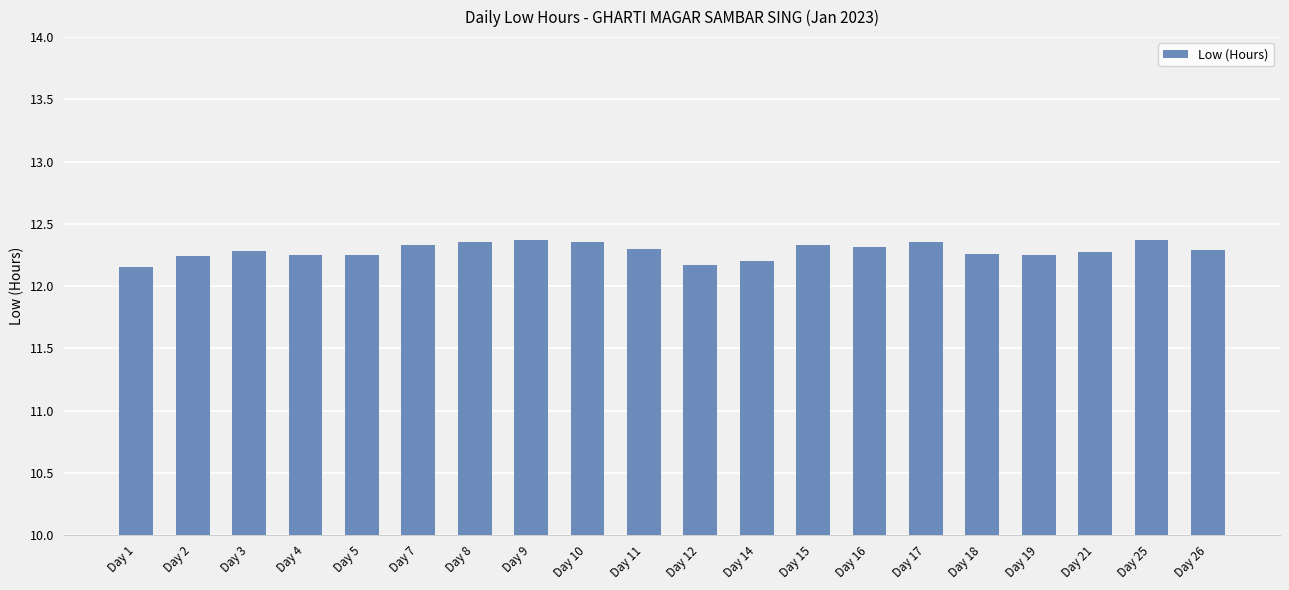

What is the maximum value shown in the chart?

12.4